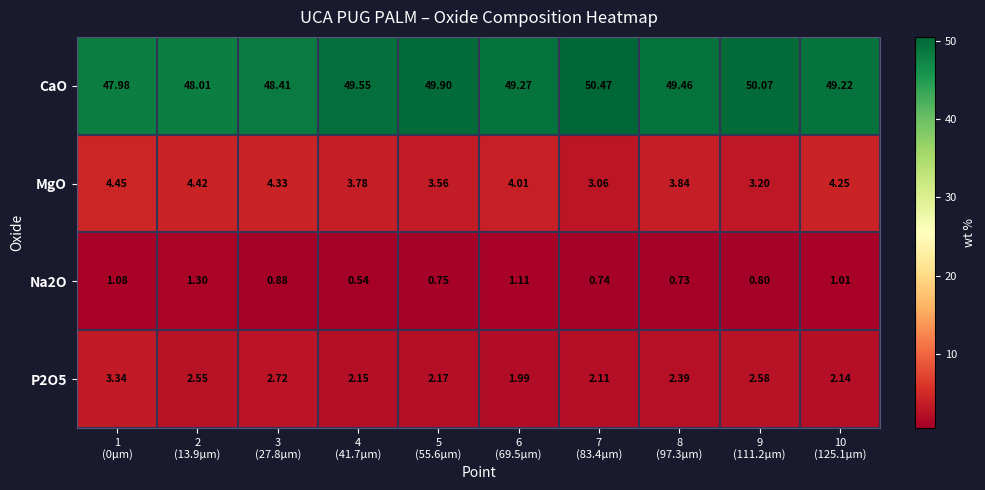

Rank the series by their maximum value, from highest to lowest.

CaO, MgO, P2O5, Na2O